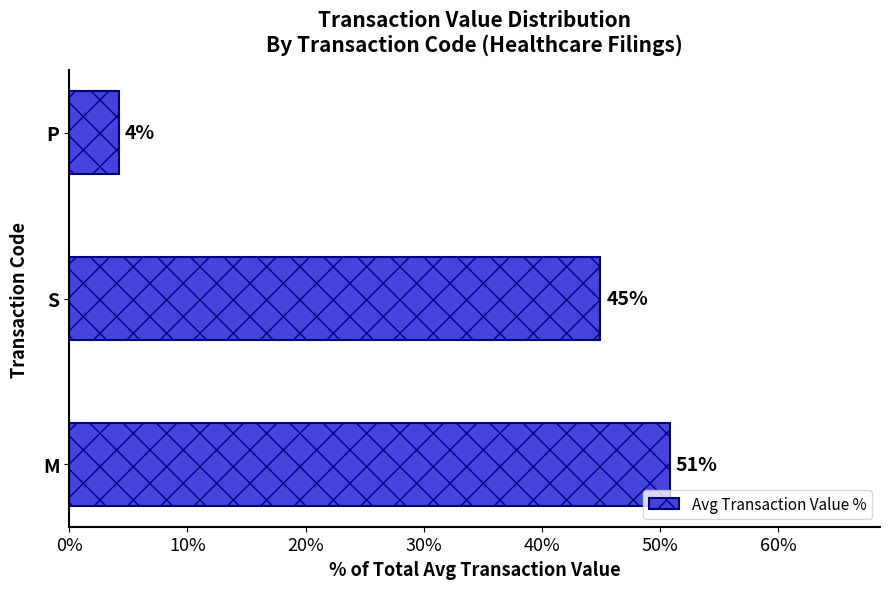

Rank the categories by value from highest to lowest.

M, S, P